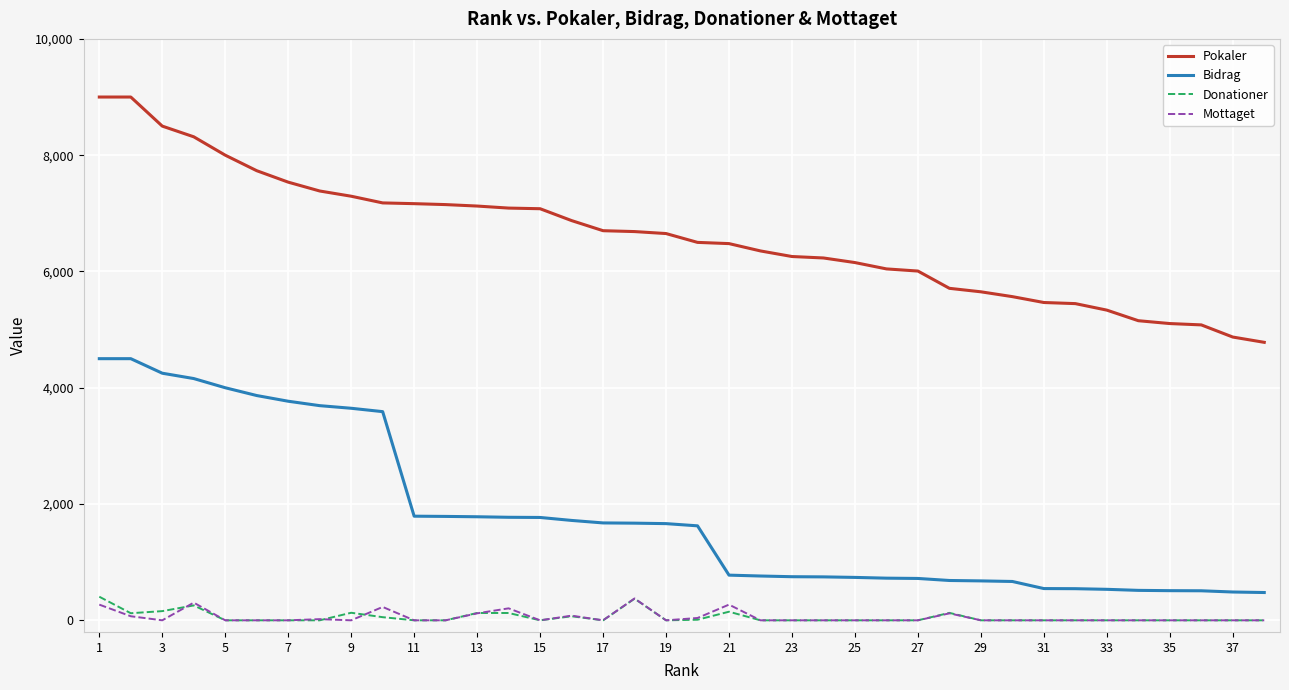

Does the chart display data point markers on the line(s)?

No